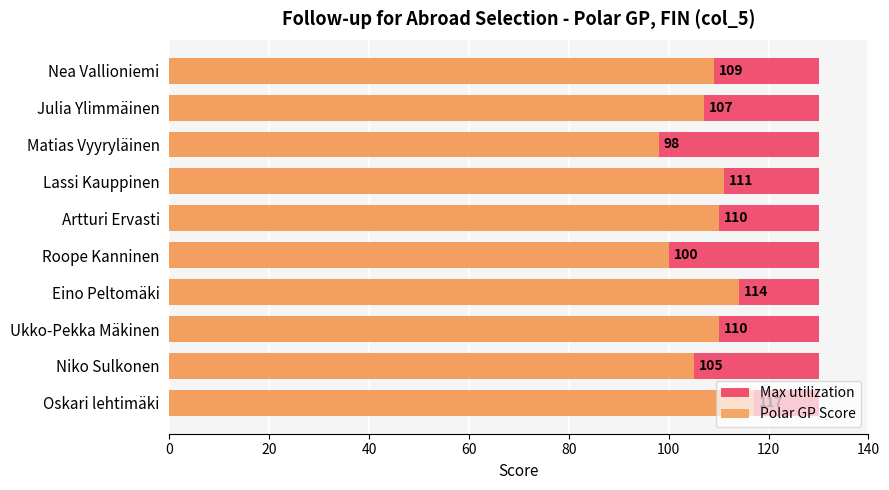

Is it true that Max utilization equals 1.1 at 9?

False